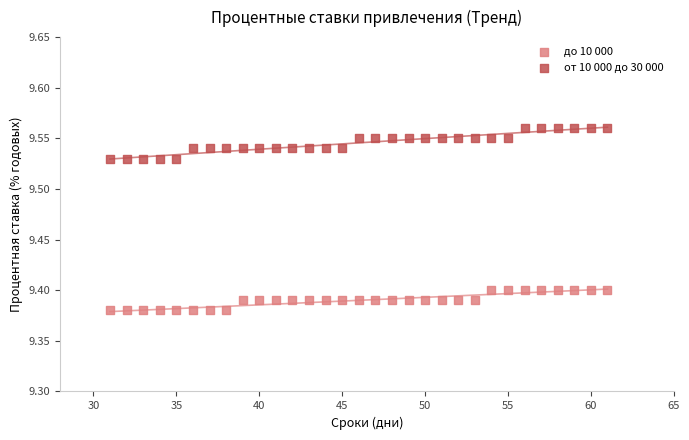

Across all data points, what is the range of X values (max minus min)?

30.0